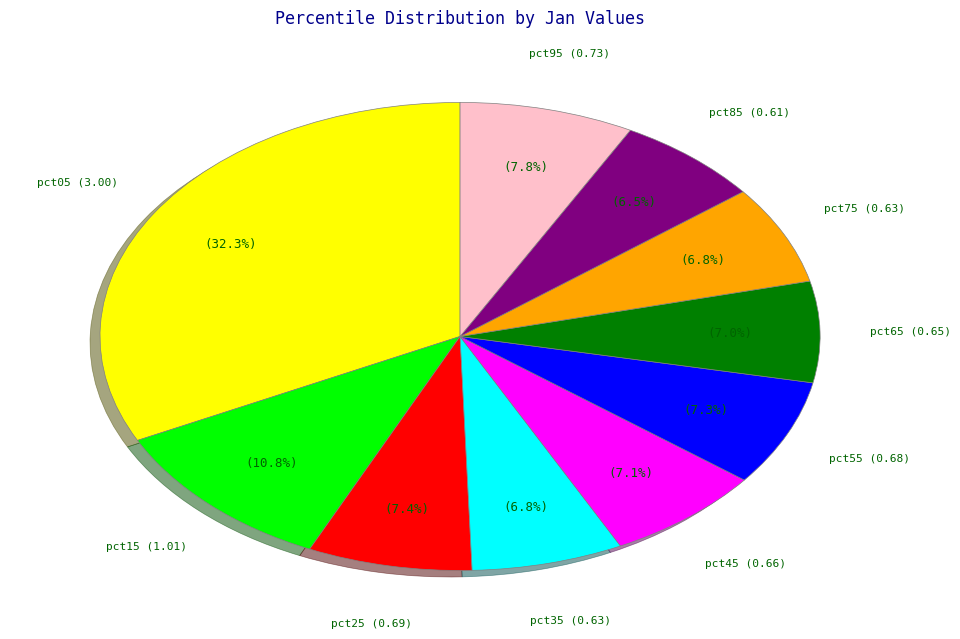

Is there a majority slice in this chart?

No